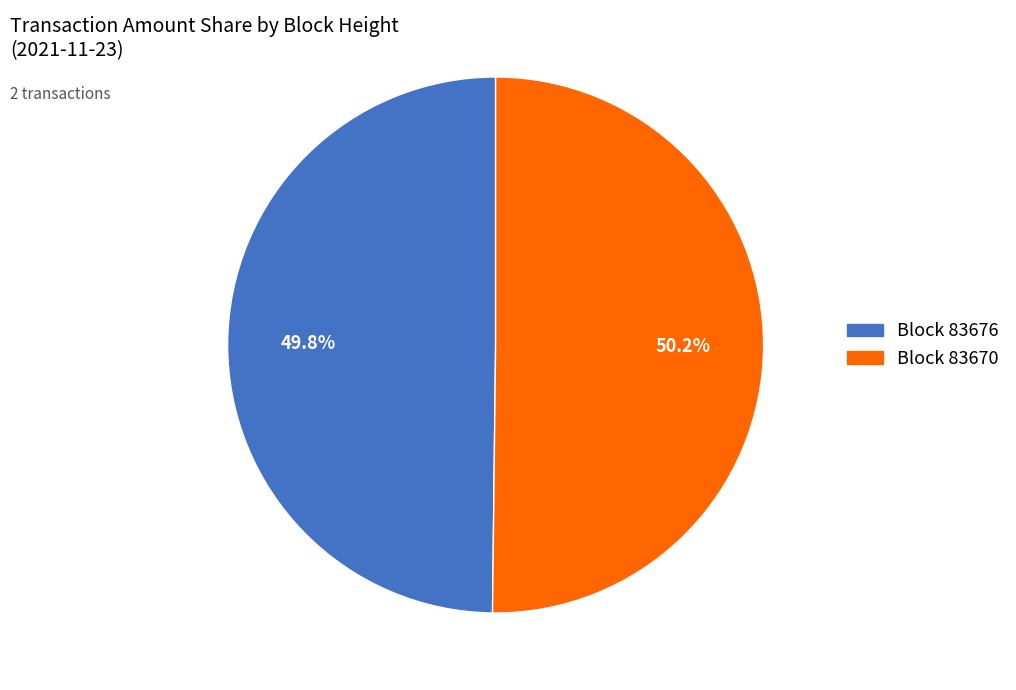

Does any single category account for the majority?

Yes